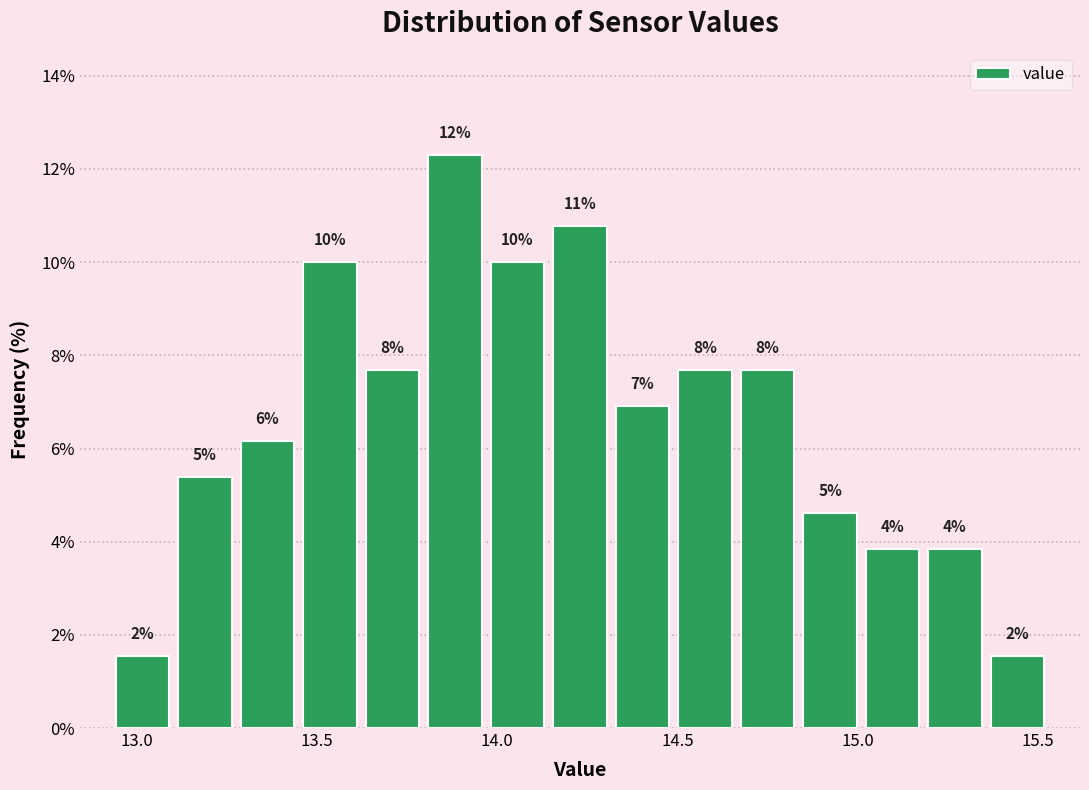

Read against the x-axis, roughly where is the centre of the tallest bar?

13.90